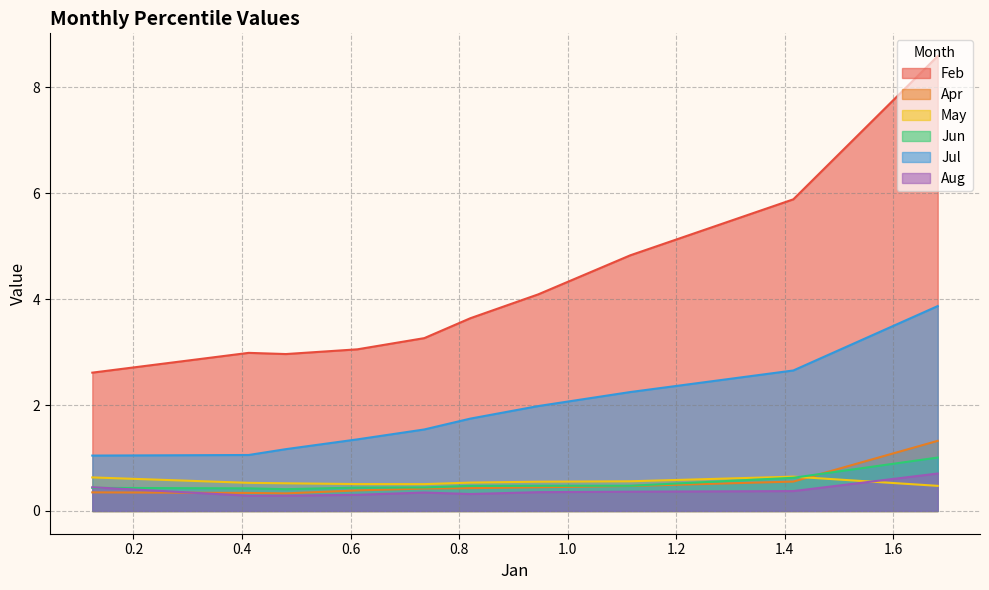

How many series are shown in this chart?

6